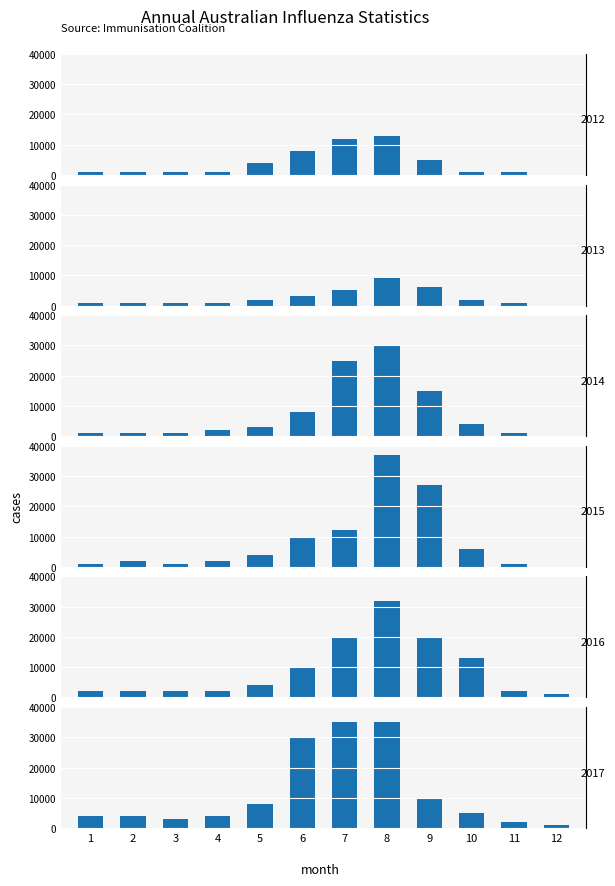

Is it true that 2012 equals 1000 at 2?

True